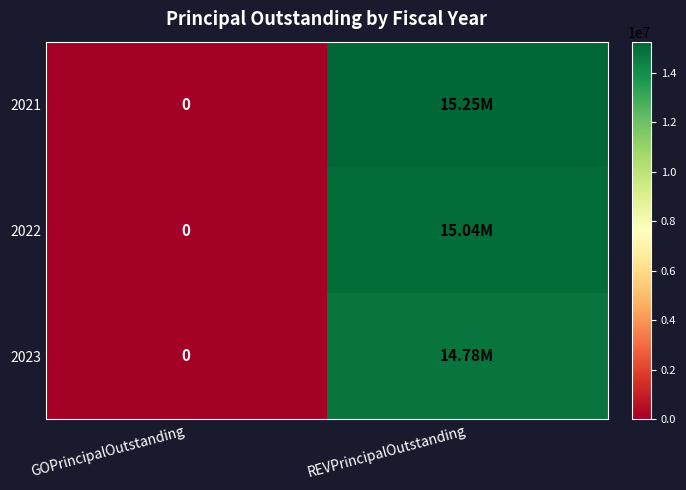

At which label is 2021 closest to 7624000?

GOPrincipalOutstanding